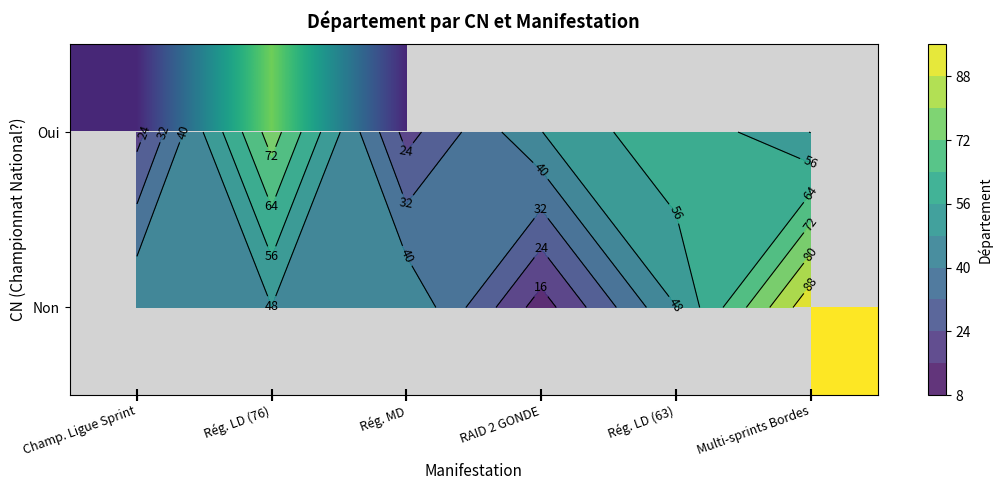

What is the minimum value shown in the chart?

12.0